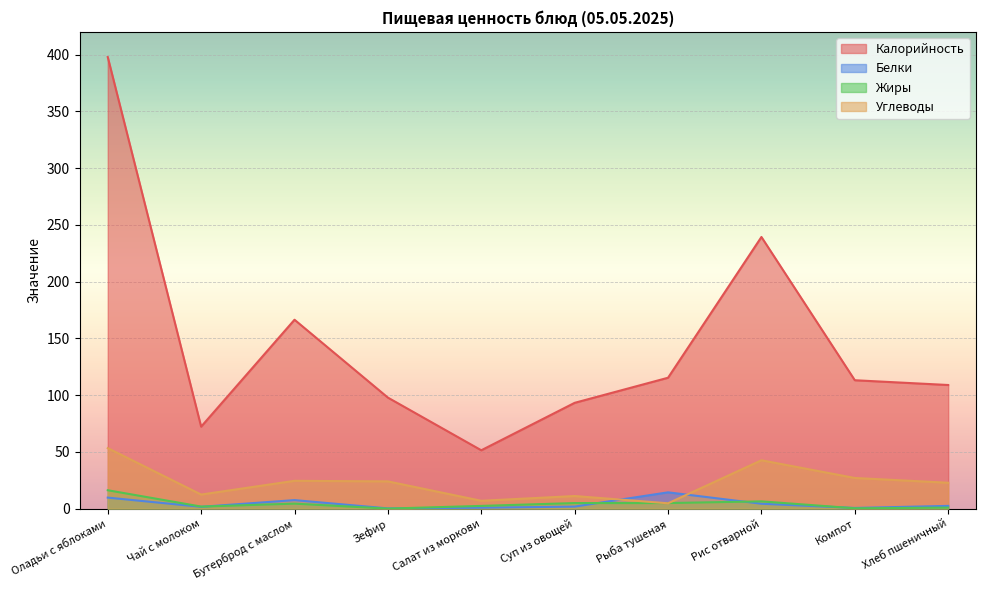

True or false: Калорийность has a value of 108.9 at Хлеб пшеничный.

True